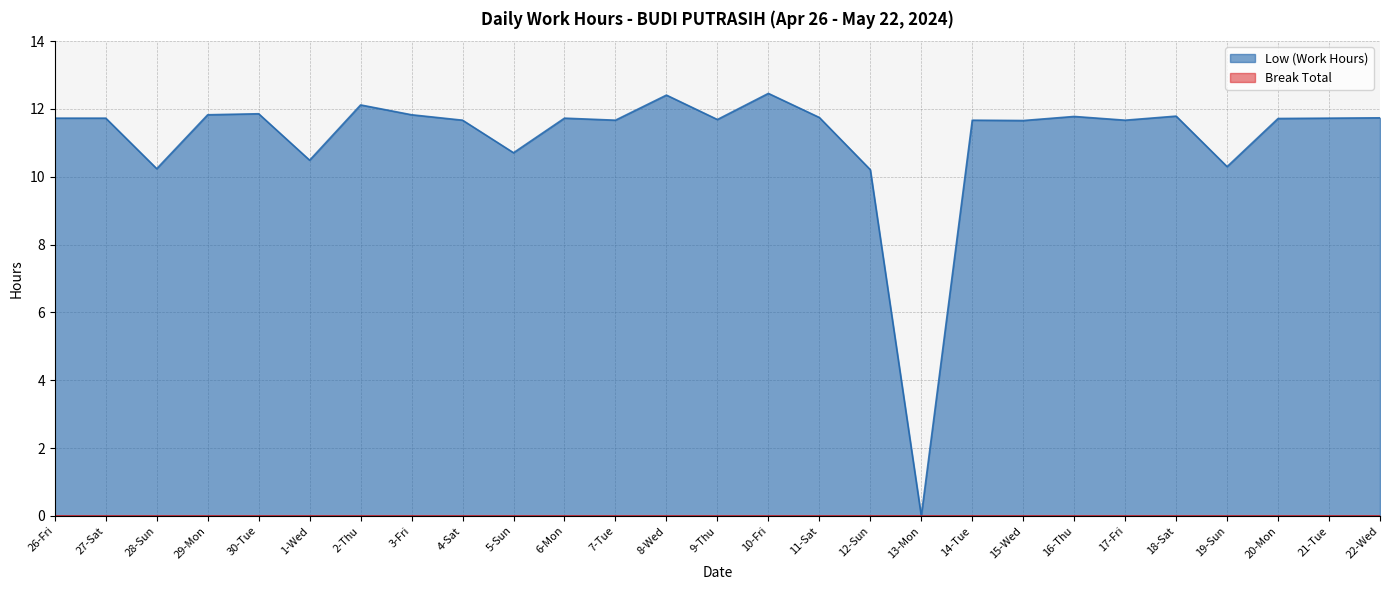

Which category has the lowest value across all series?

13-Mon